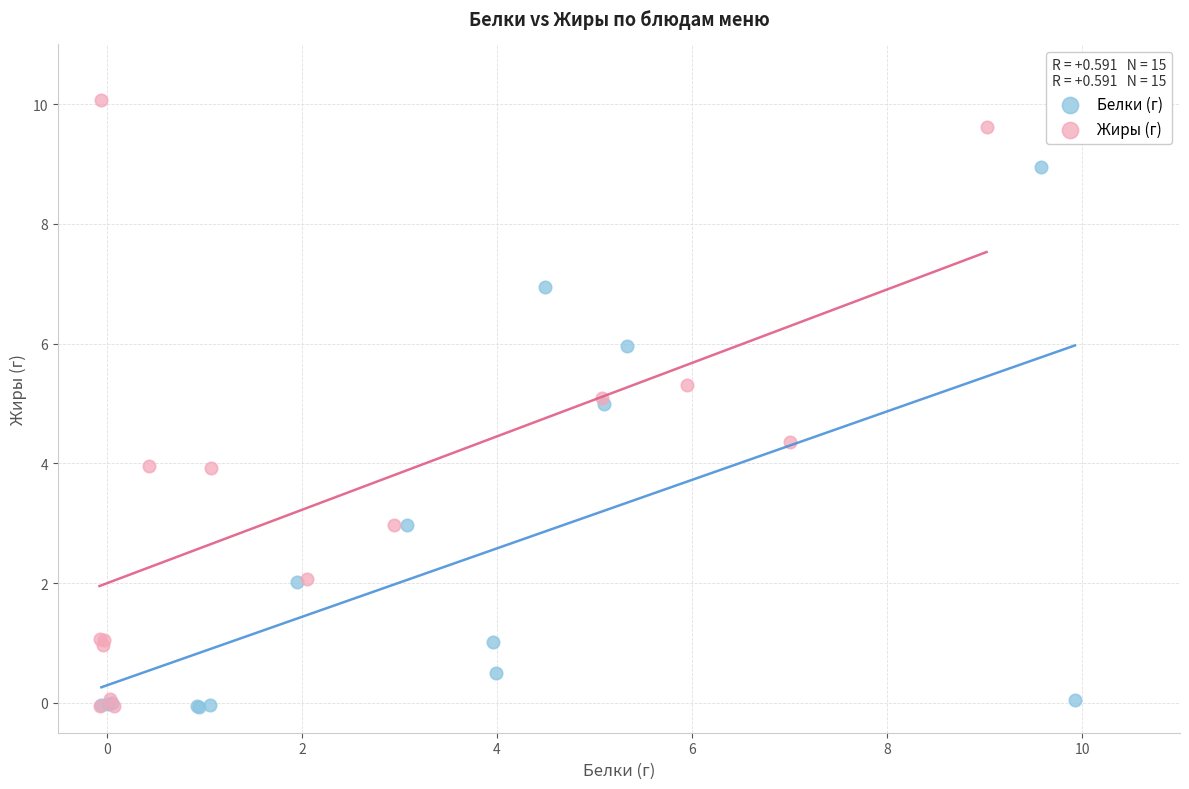

Which series reaches the maximum Y coordinate?

Жиры (г)